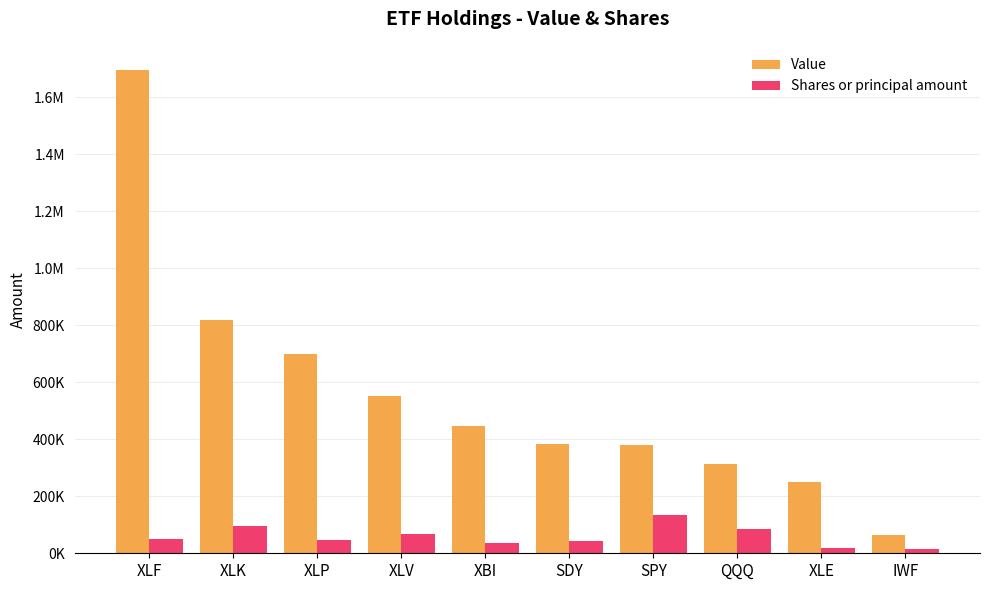

Does the chart contain stacked bars?

No